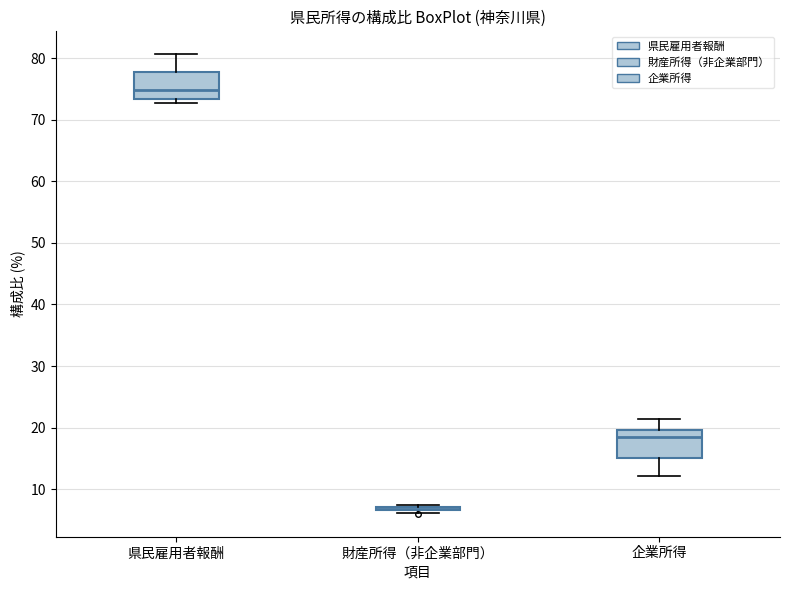

Where is the lower edge of the box for 県民雇用者報酬 on the y-axis? The values are not printed on the chart, so give them approximately, as read against the axis.

73